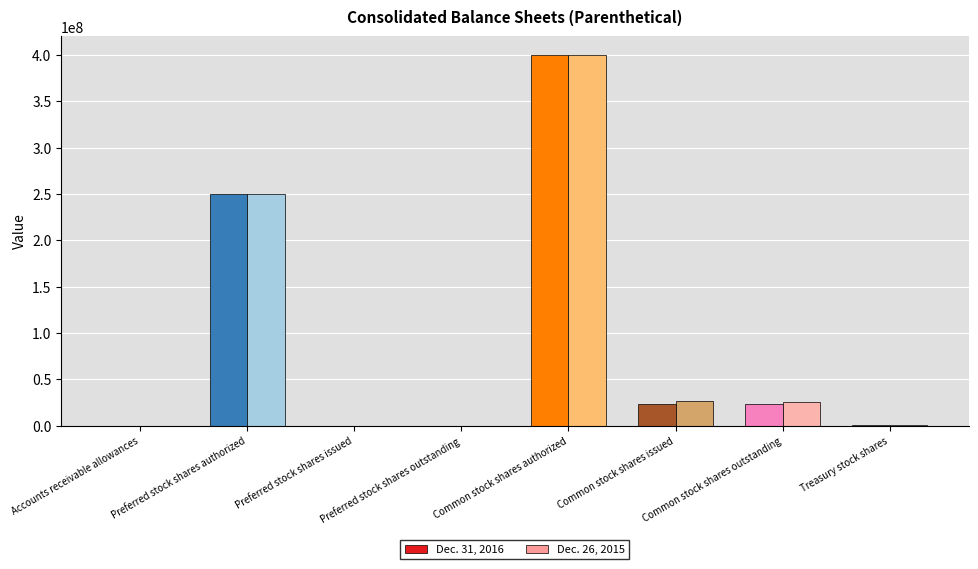

The value of Dec. 31, 2016 at Preferred stock shares outstanding is 0. True or false?

True